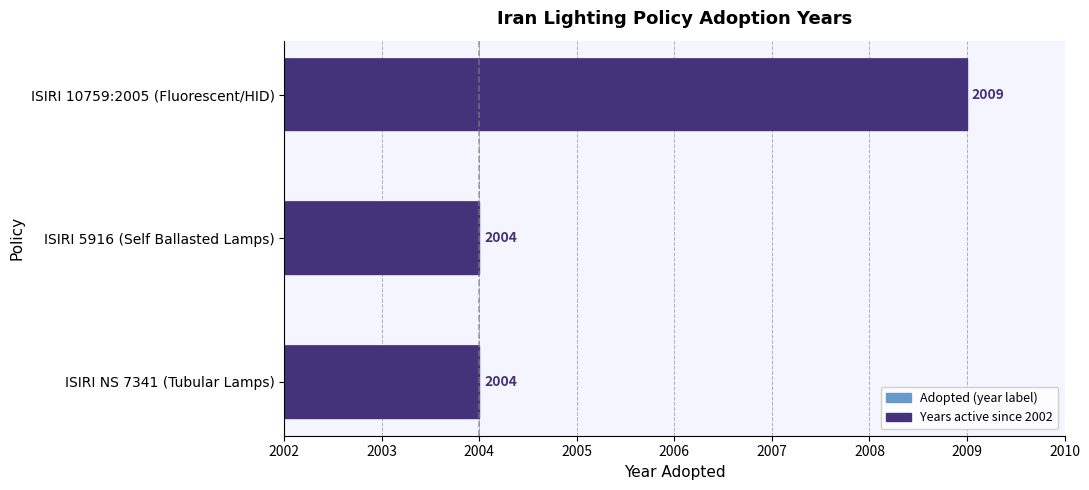

How many Years since 2002 values are between 2 and 7?

3